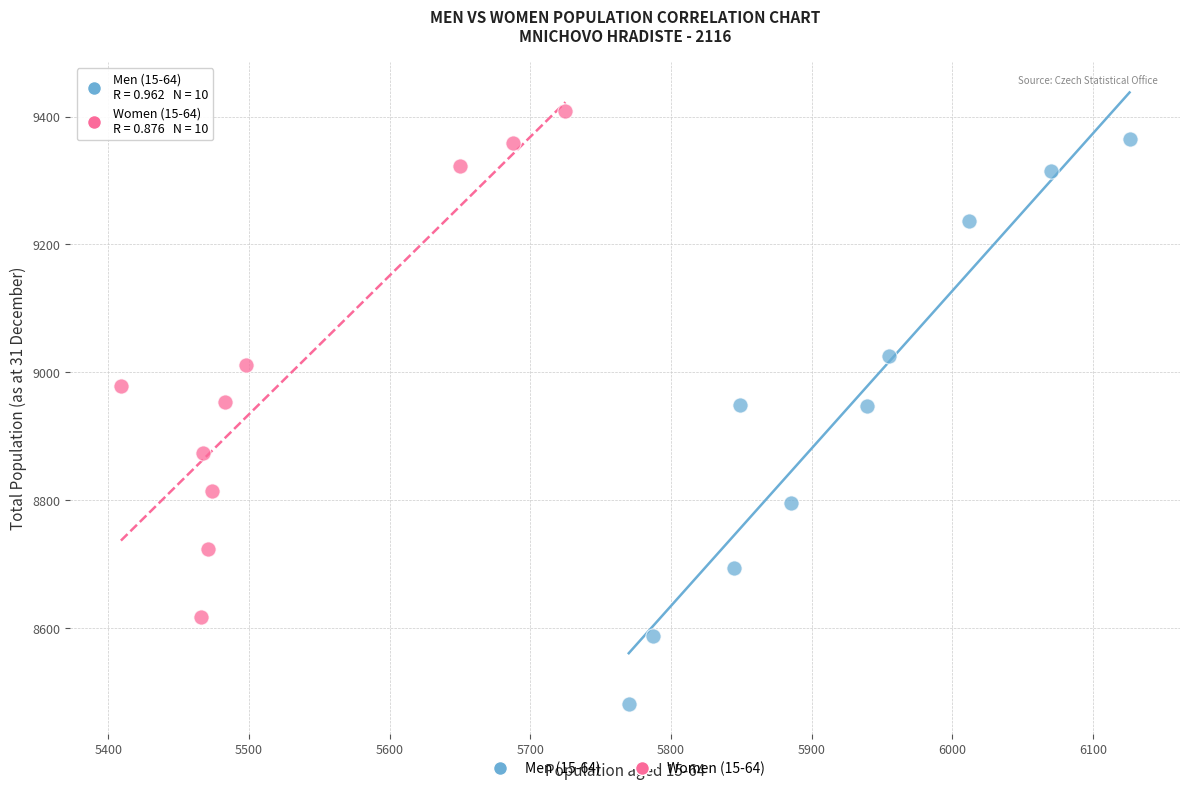

Which series contains the lowest Y value?

Men (15-64)